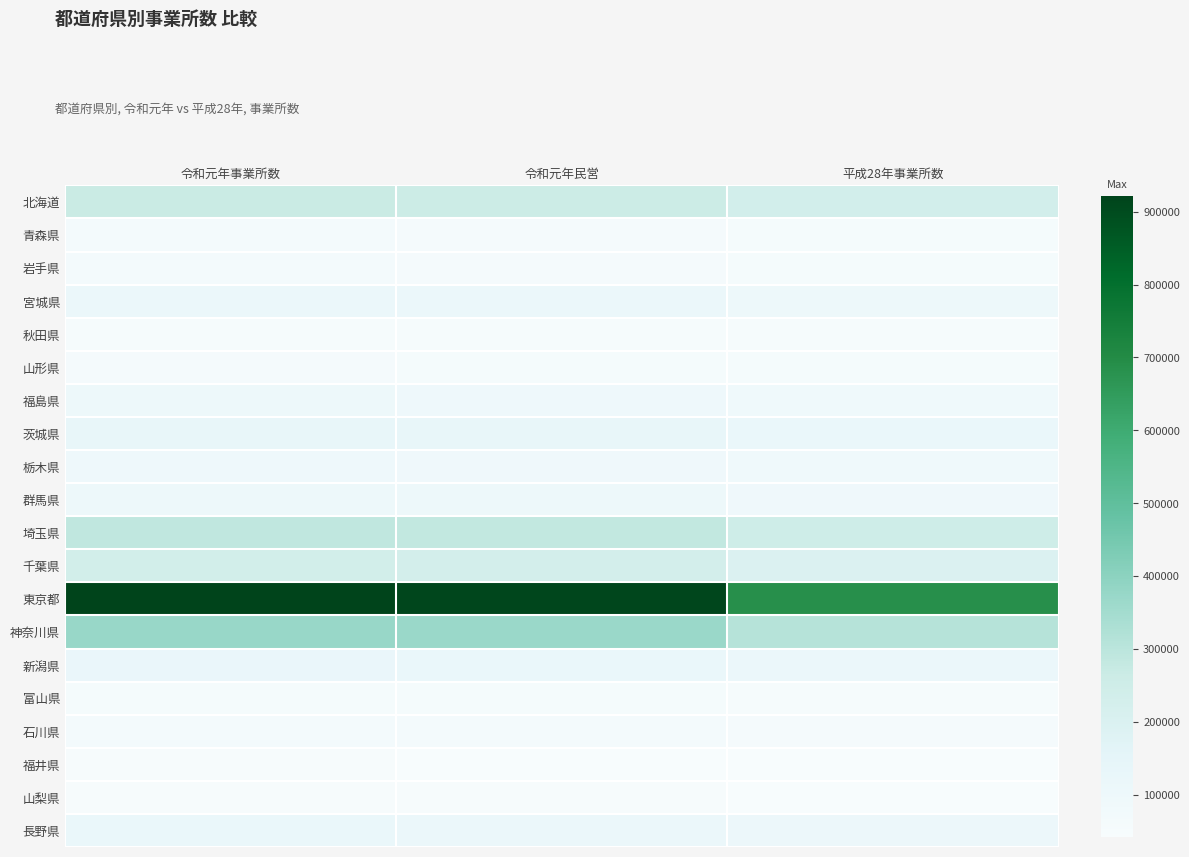

Which series changed the most between 令和元年事業所数 and 平成28年事業所数?

東京都